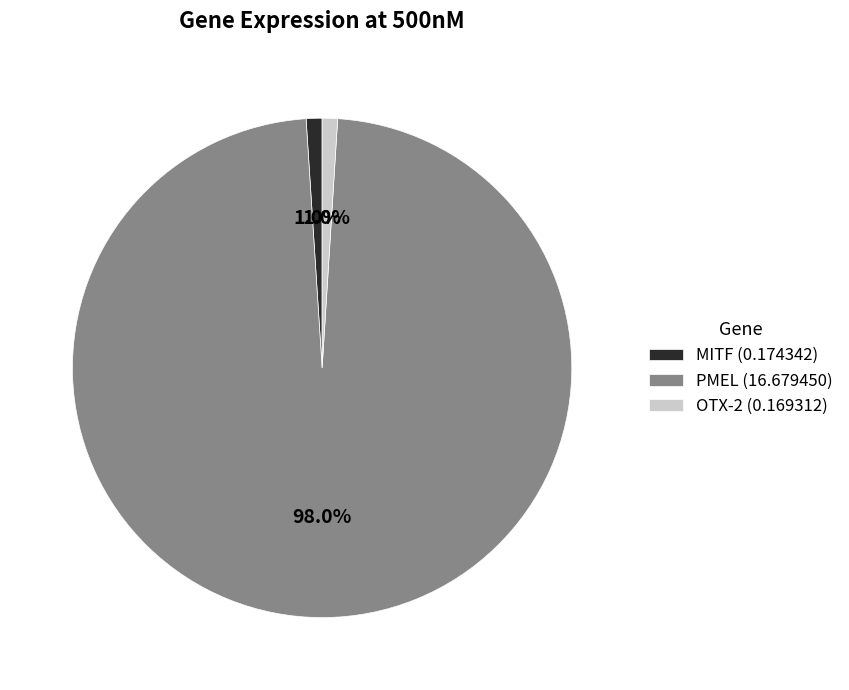

The OTX-2 slice represents 7% of the pie. True or false?

False